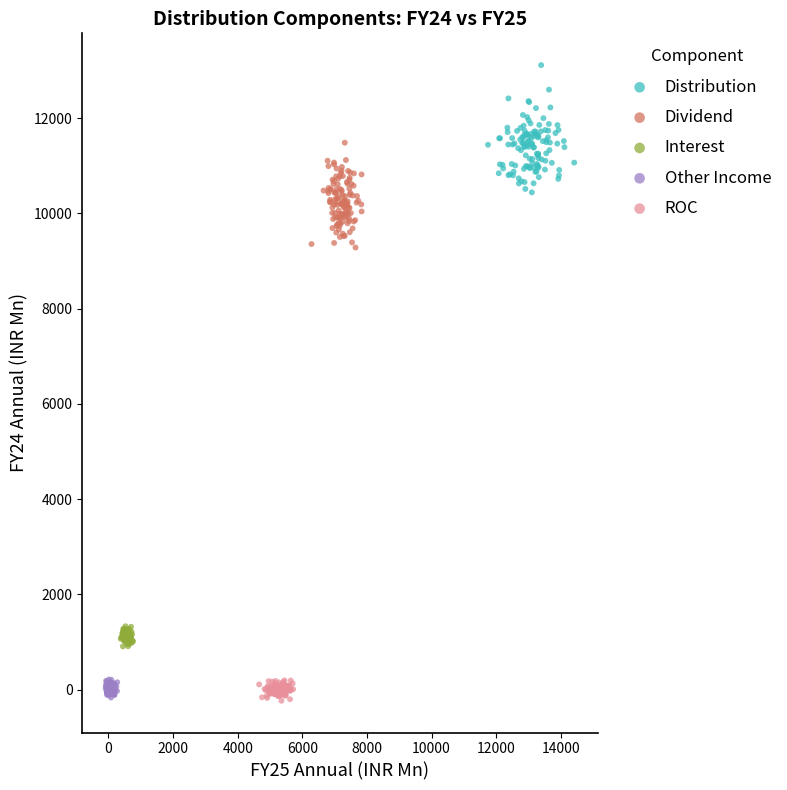

Which series has the largest Y range (max minus min)?

Distribution